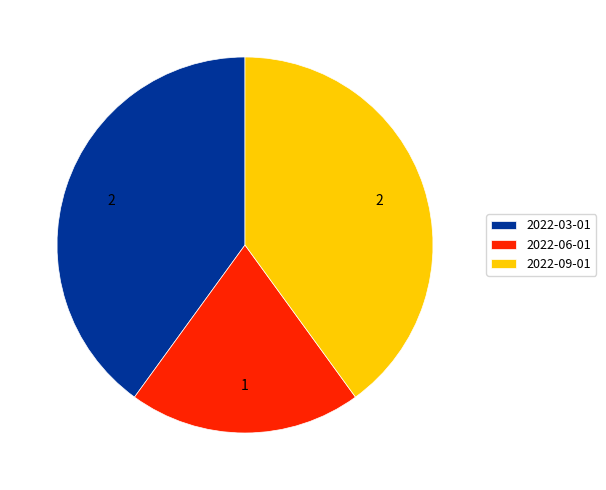

Is it true that 2022-03-01 is 40% of the pie?

True